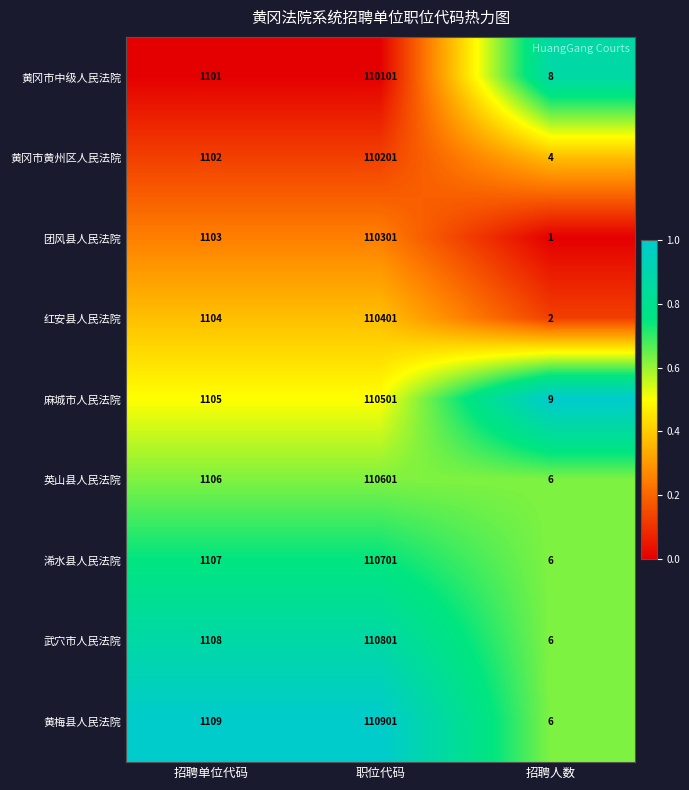

Reading left to right, list all the values displayed in this chart.

黄冈市中级人民法院: 1101	110101	8
黄冈市黄州区人民法院: 1102	110201	4
团风县人民法院: 1103	110301	1
红安县人民法院: 1104	110401	2
麻城市人民法院: 1105	110501	9
英山县人民法院: 1106	110601	6
浠水县人民法院: 1107	110701	6
武穴市人民法院: 1108	110801	6
黄梅县人民法院: 1109	110901	6